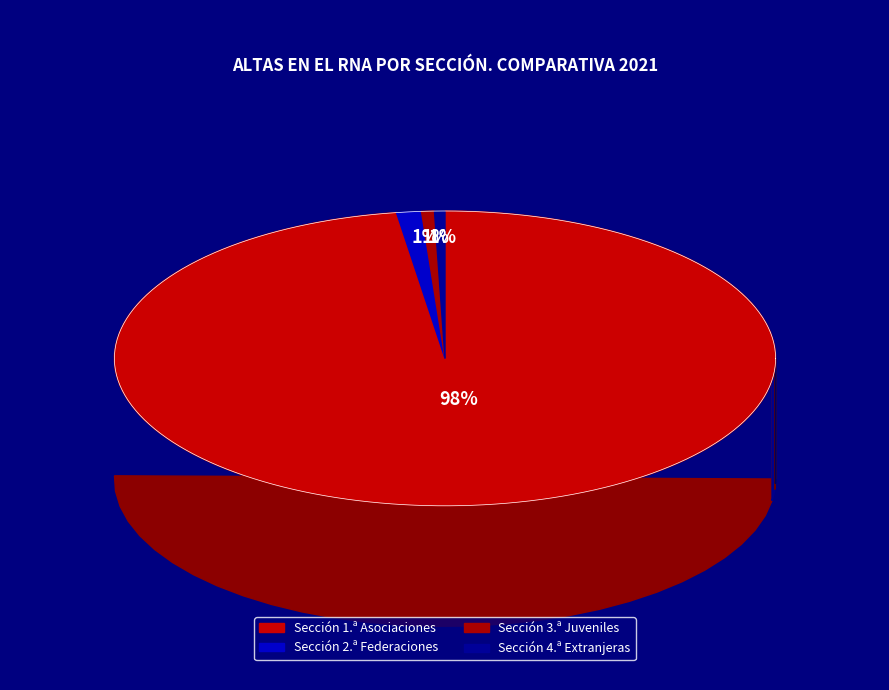

What is the change in value from Sección 1.ª Asociaciones to Sección 3.ª Juveniles?

-2484